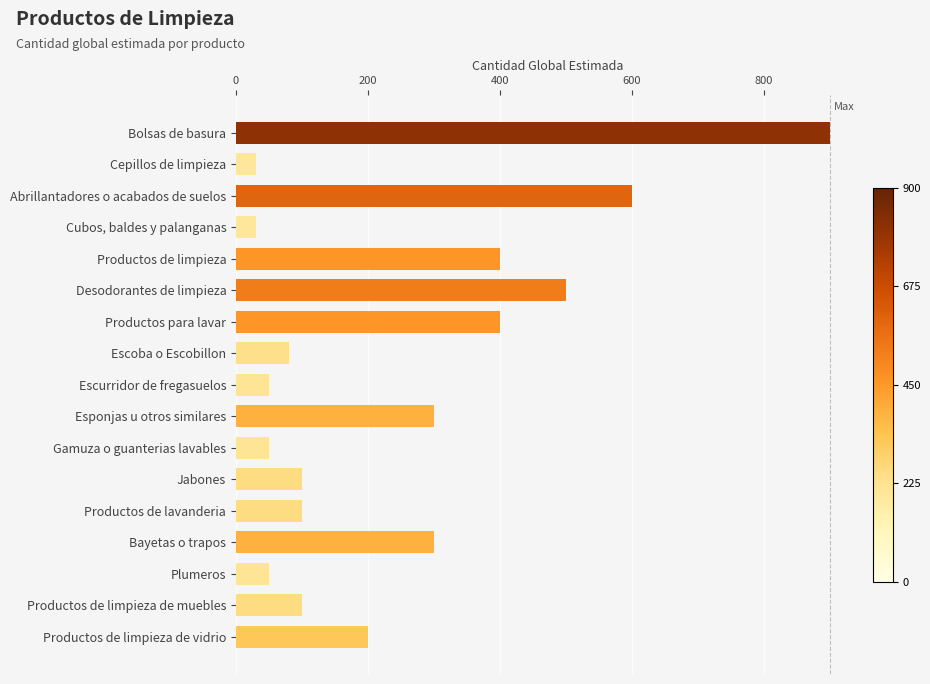

What is the label of the 4th bar from the top?

Cubos, baldes y palanganas